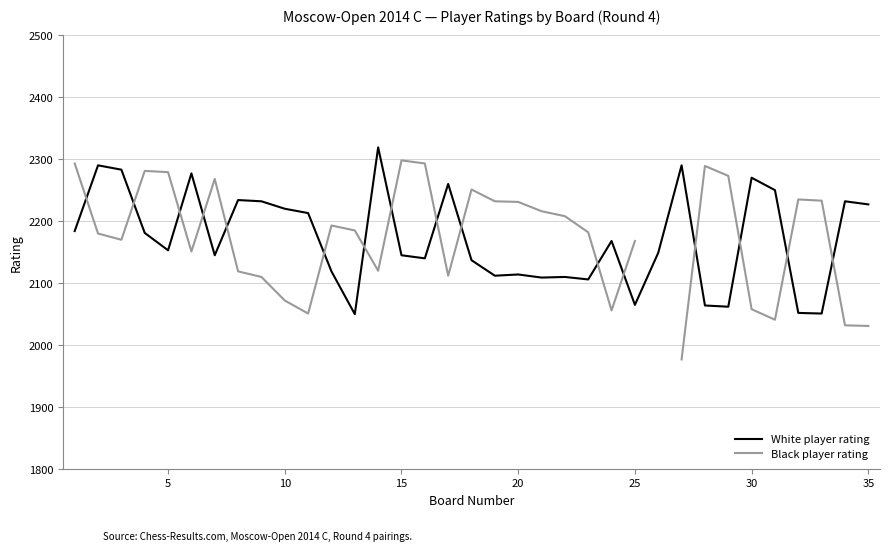

How many data points in White player rating are less than 2153?

17